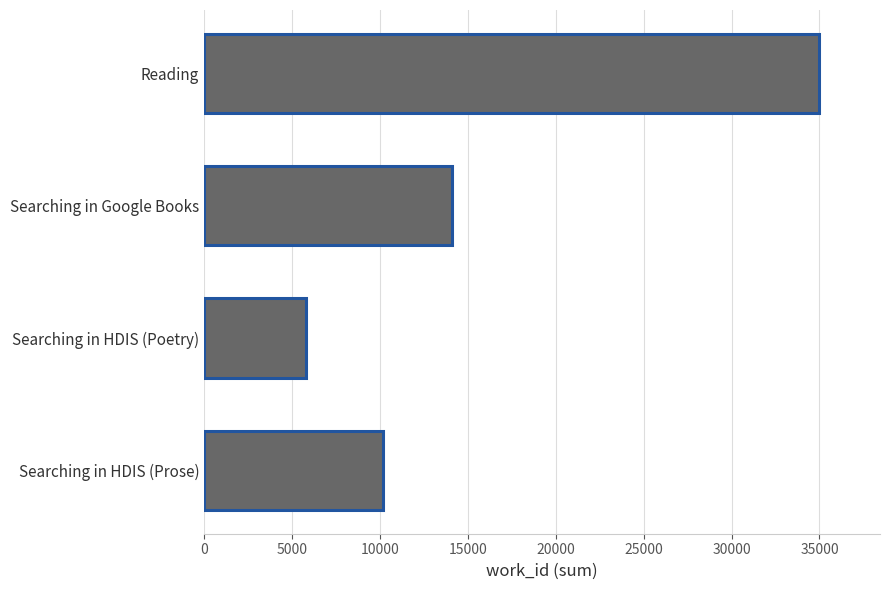

How many series are shown in this chart?

1